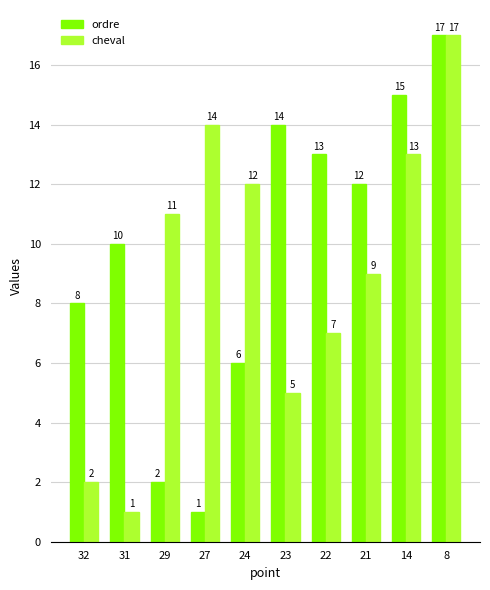

What is the total value across all series at 27?

15